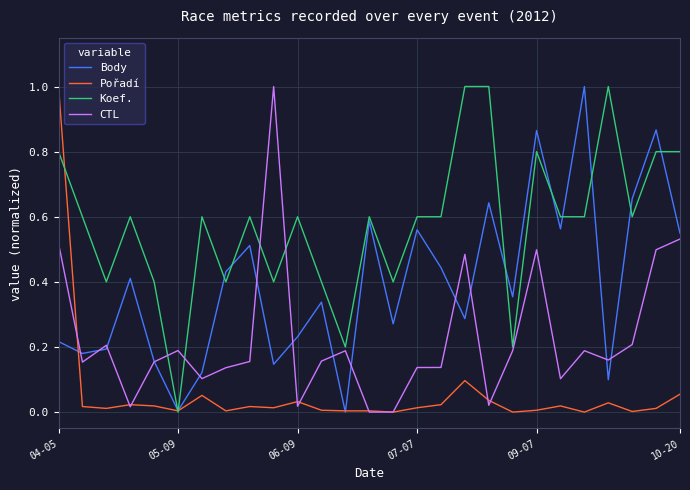

What is the greatest value displayed?

1.0